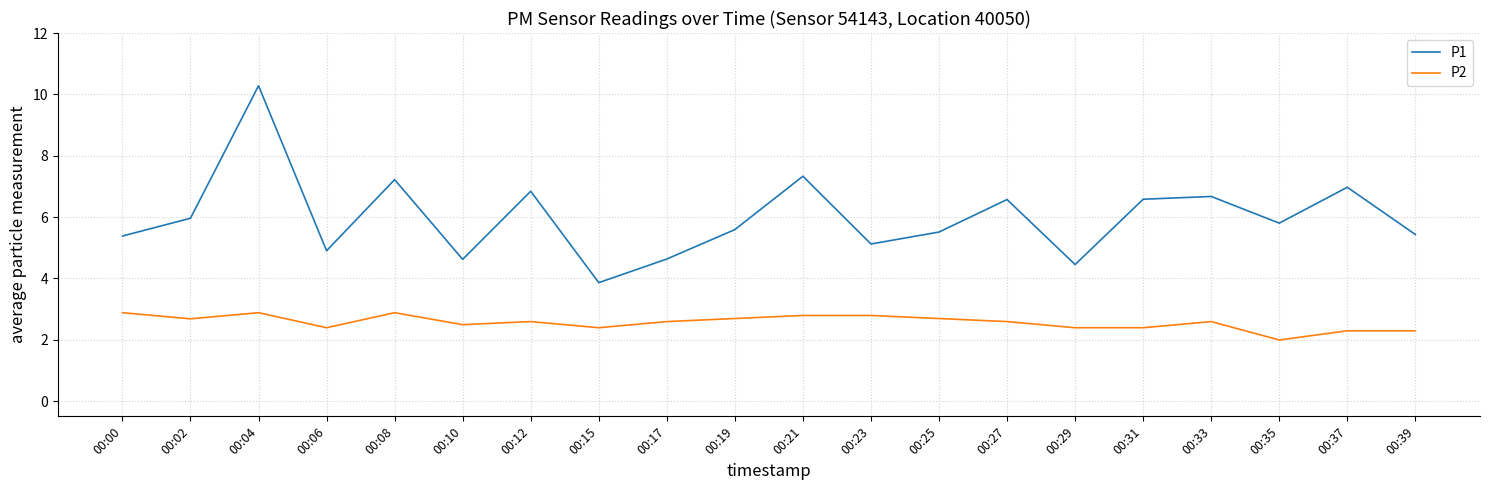

What is the difference between the second highest and minimum values in the P1 series?

3.5